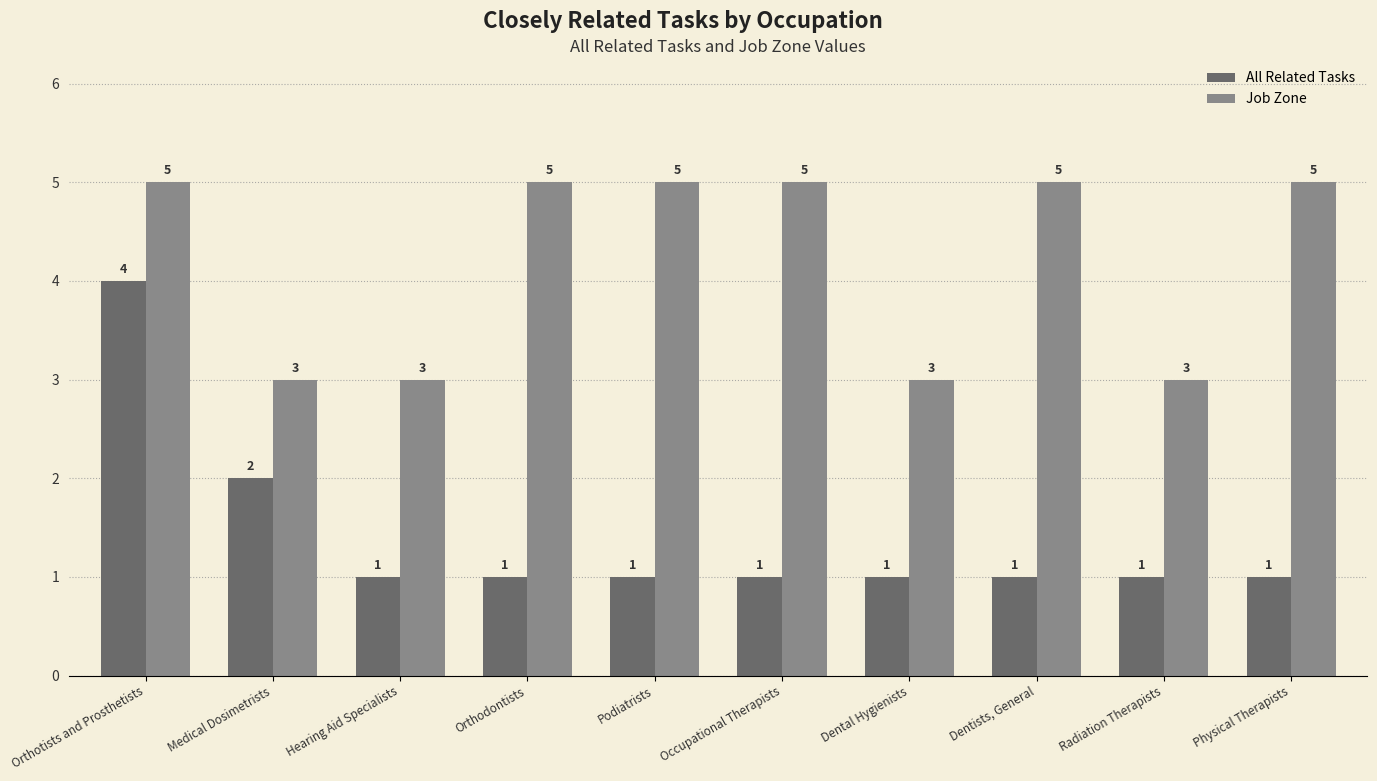

Reading left to right, list all the values displayed in this chart.

All Related Tasks: 4	2	1	1	1	1	1	1	1	1
Job Zone: 5	3	3	5	5	5	3	5	3	5